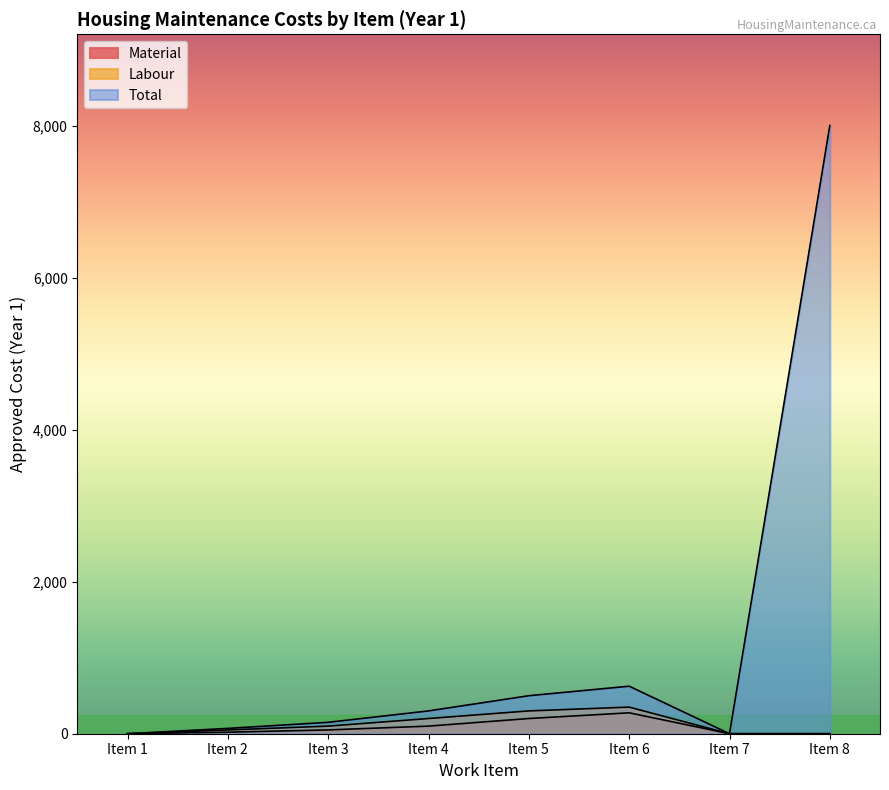

How many data points does each series have?

8